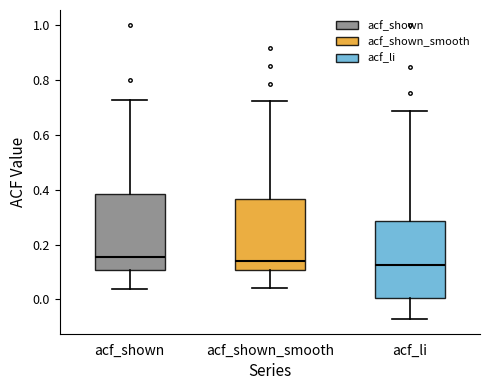

Reading left to right, read every box against the y-axis: the position of its median line, the range the box covers, and the ends of its whiskers. The values are not printed on the chart, so give them approximately, as read against the axis.

acf_shown: median 0.16, box 0.10 to 0.38, whiskers 0.04 to 0.72
acf_shown_smooth: median 0.14, box 0.10 to 0.36, whiskers 0.04 to 0.72
acf_li: median 0.12, box 0.00 to 0.28, whiskers -0.08 to 0.68